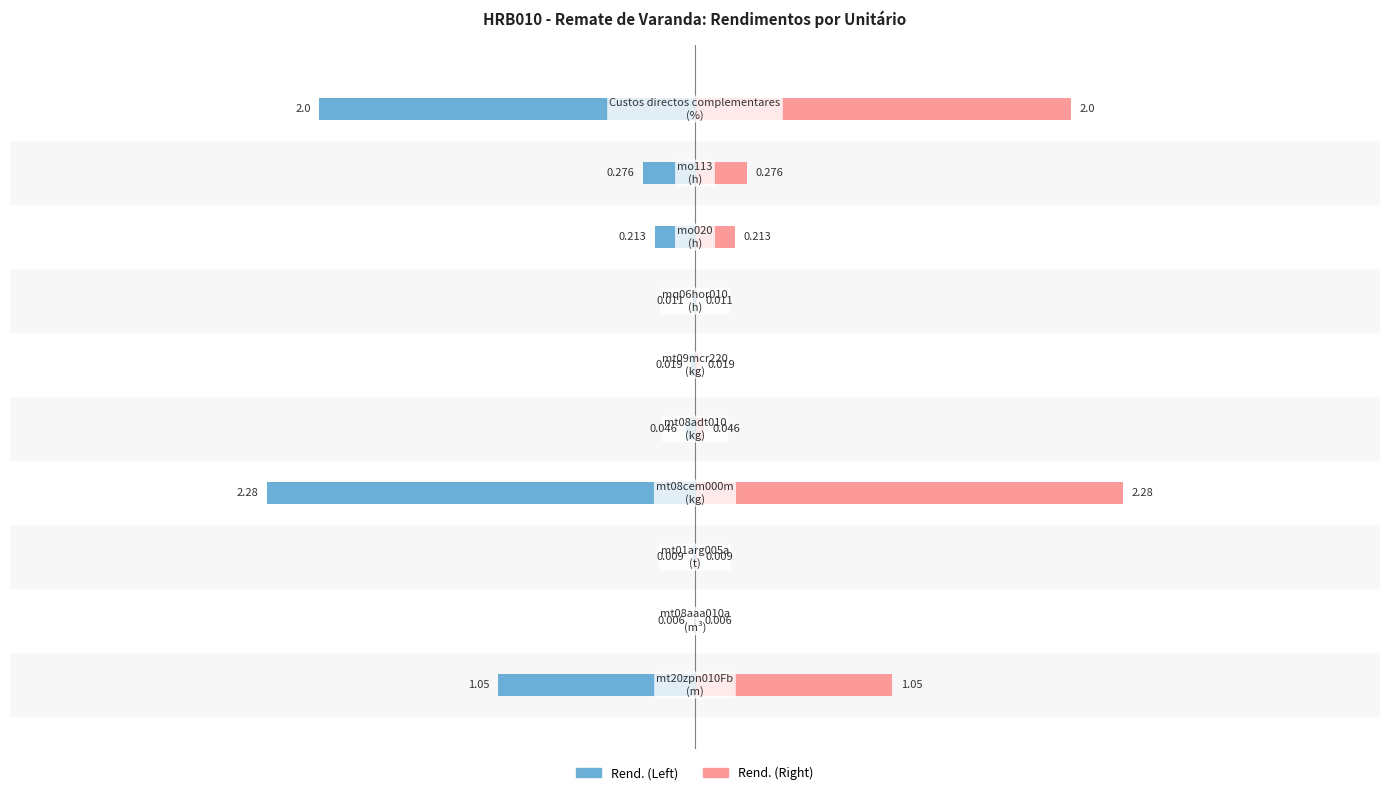

How many bars are there in each group?

2